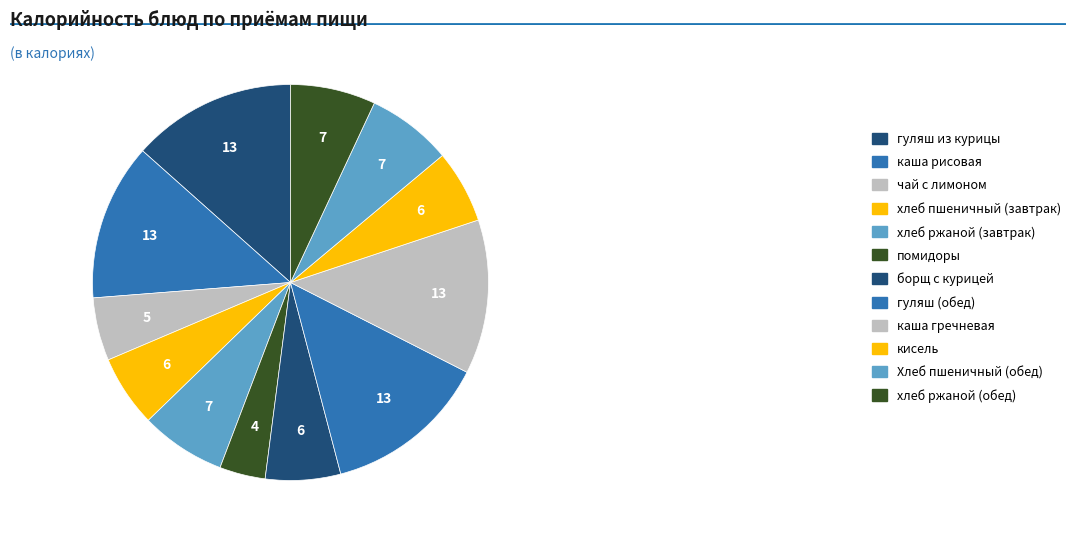

How many segments does this pie chart have?

12